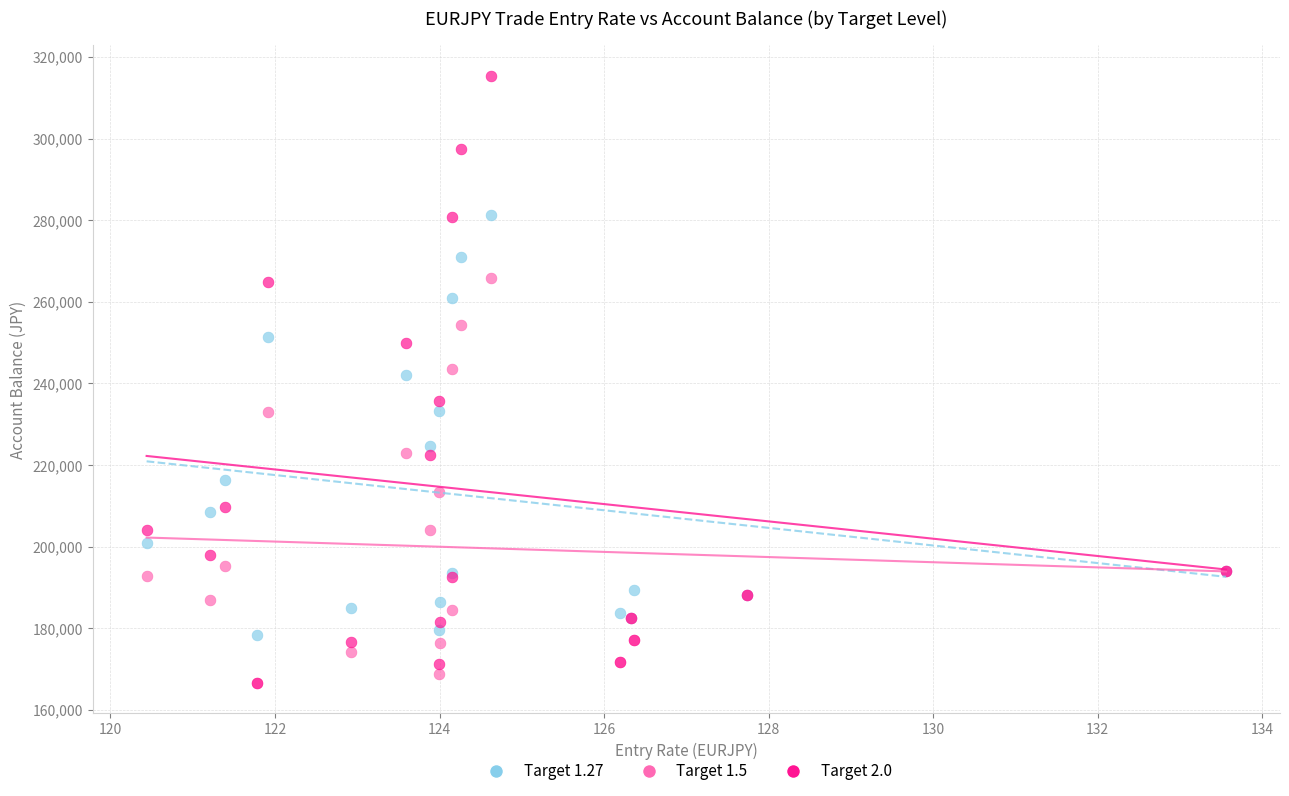

What are all the series names shown in the legend?

Target 1.27, Target 1.5, Target 2.0